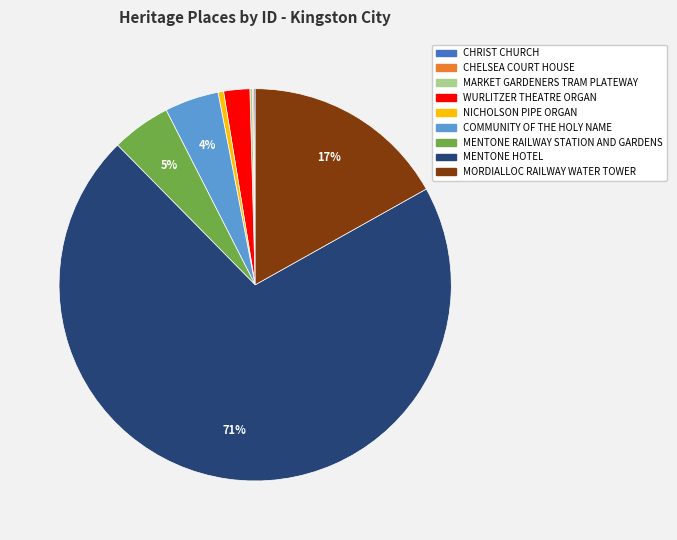

Between WURLITZER THEATRE ORGAN and MORDIALLOC RAILWAY WATER TOWER, which is larger?

MORDIALLOC RAILWAY WATER TOWER